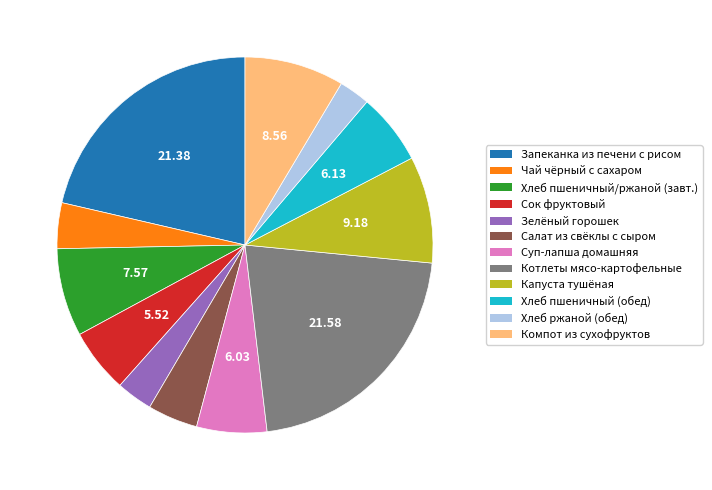

How many slices are in this pie chart?

12